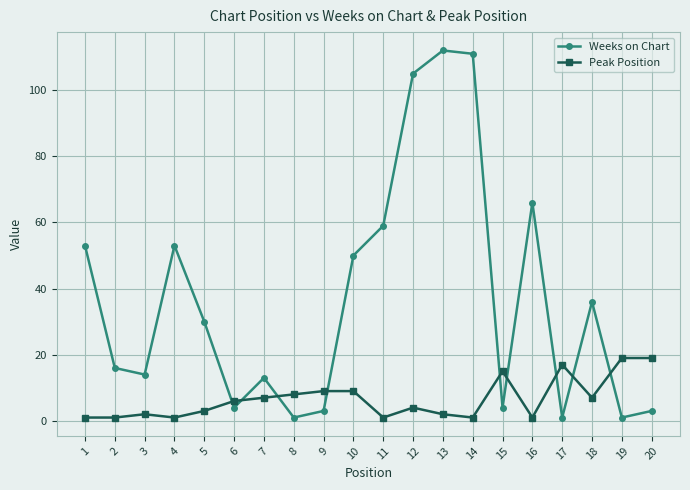

Read the Weeks on Chart value at 1, to the nearest 50.

50